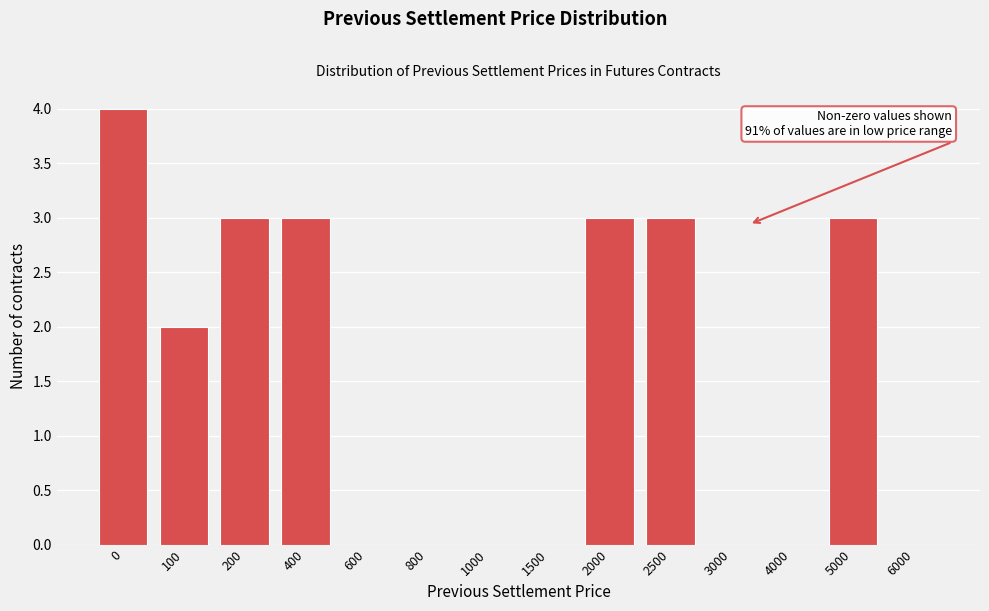

Reading left to right, extract all data points from this chart.

0=4	100=2	200=3	400=3	600=0	800=0	1000=0	1500=0	2000=3	2500=3	3000=0	4000=0	5000=3	6000=0